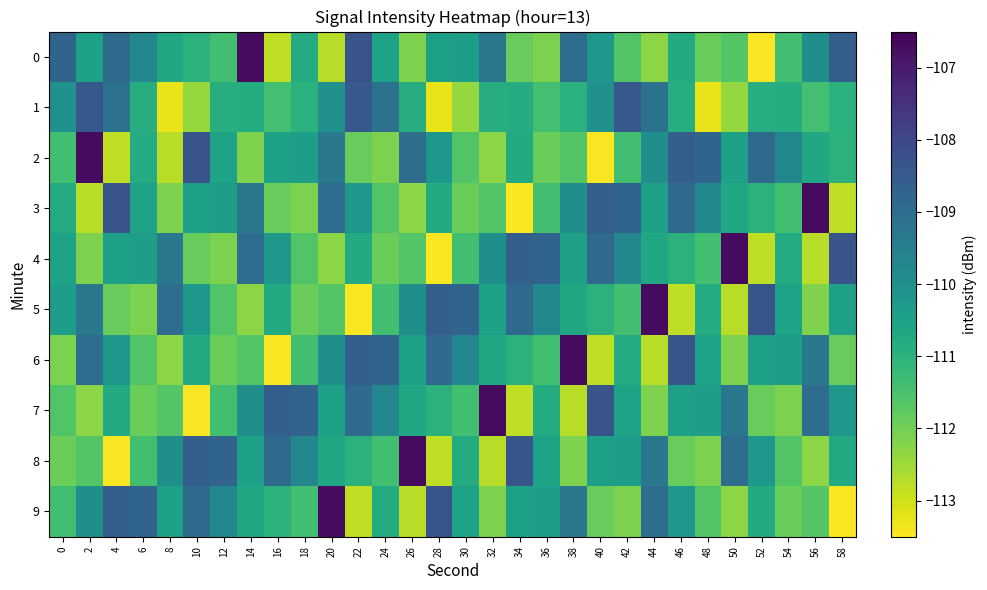

Reading left to right, transcribe all the data shown in this chart.

0: 0=-108.8	2=-110.5	4=-108.9	6=-109.7	8=-110.7	10=-111.0	12=-111.4	14=-106.7	16=-112.8	18=-110.8	20=-112.8	22=-108.3	24=-110.6	26=-112.1	28=-110.5	30=-110.4	32=-109.3	34=-111.9	36=-112.1	38=-109.0	40=-110.2	42=-111.6	44=-112.3	46=-110.8	48=-111.9	50=-111.6	52=-113.5	54=-111.4	56=-110.0	58=-108.6
1: 0=-110.0	2=-108.4	4=-109.1	6=-110.8	8=-113.3	10=-112.4	12=-110.9	14=-110.8	16=-111.4	18=-111.0	20=-110.0	22=-108.4	24=-109.1	26=-110.8	28=-113.3	30=-112.4	32=-110.9	34=-110.8	36=-111.4	38=-111.0	40=-110.0	42=-108.4	44=-109.1	46=-110.8	48=-113.3	50=-112.4	52=-110.9	54=-110.8	56=-111.4	58=-111.0
2: 0=-111.4	2=-106.7	4=-112.8	6=-110.8	8=-112.8	10=-108.3	12=-110.6	14=-112.1	16=-110.5	18=-110.4	20=-109.3	22=-111.9	24=-112.1	26=-109.0	28=-110.2	30=-111.6	32=-112.3	34=-110.8	36=-111.9	38=-111.6	40=-113.5	42=-111.4	44=-110.0	46=-108.6	48=-108.8	50=-110.5	52=-108.9	54=-109.7	56=-110.7	58=-111.0
3: 0=-110.8	2=-112.8	4=-108.3	6=-110.6	8=-112.1	10=-110.5	12=-110.4	14=-109.3	16=-111.9	18=-112.1	20=-109.0	22=-110.2	24=-111.6	26=-112.3	28=-110.8	30=-111.9	32=-111.6	34=-113.5	36=-111.4	38=-110.0	40=-108.6	42=-108.8	44=-110.5	46=-108.9	48=-109.7	50=-110.7	52=-111.0	54=-111.4	56=-106.7	58=-112.8
4: 0=-110.6	2=-112.1	4=-110.5	6=-110.4	8=-109.3	10=-111.9	12=-112.1	14=-109.0	16=-110.2	18=-111.6	20=-112.3	22=-110.8	24=-111.9	26=-111.6	28=-113.5	30=-111.4	32=-110.0	34=-108.6	36=-108.8	38=-110.5	40=-108.9	42=-109.7	44=-110.7	46=-111.0	48=-111.4	50=-106.7	52=-112.8	54=-110.8	56=-112.8	58=-108.3
5: 0=-110.4	2=-109.3	4=-111.9	6=-112.1	8=-109.0	10=-110.2	12=-111.6	14=-112.3	16=-110.8	18=-111.9	20=-111.6	22=-113.5	24=-111.4	26=-110.0	28=-108.6	30=-108.8	32=-110.5	34=-108.9	36=-109.7	38=-110.7	40=-111.0	42=-111.4	44=-106.7	46=-112.8	48=-110.8	50=-112.8	52=-108.3	54=-110.6	56=-112.1	58=-110.5
6: 0=-112.1	2=-109.0	4=-110.2	6=-111.6	8=-112.3	10=-110.8	12=-111.9	14=-111.6	16=-113.5	18=-111.4	20=-110.0	22=-108.6	24=-108.8	26=-110.5	28=-108.9	30=-109.7	32=-110.7	34=-111.0	36=-111.4	38=-106.7	40=-112.8	42=-110.8	44=-112.8	46=-108.3	48=-110.6	50=-112.1	52=-110.5	54=-110.4	56=-109.3	58=-111.9
7: 0=-111.6	2=-112.3	4=-110.8	6=-111.9	8=-111.6	10=-113.5	12=-111.4	14=-110.0	16=-108.6	18=-108.8	20=-110.5	22=-108.9	24=-109.7	26=-110.7	28=-111.0	30=-111.4	32=-106.7	34=-112.8	36=-110.8	38=-112.8	40=-108.3	42=-110.6	44=-112.1	46=-110.5	48=-110.4	50=-109.3	52=-111.9	54=-112.1	56=-109.0	58=-110.2
8: 0=-111.9	2=-111.6	4=-113.5	6=-111.4	8=-110.0	10=-108.6	12=-108.8	14=-110.5	16=-108.9	18=-109.7	20=-110.7	22=-111.0	24=-111.4	26=-106.7	28=-112.8	30=-110.8	32=-112.8	34=-108.3	36=-110.6	38=-112.1	40=-110.5	42=-110.4	44=-109.3	46=-111.9	48=-112.1	50=-109.0	52=-110.2	54=-111.6	56=-112.3	58=-110.8
9: 0=-111.4	2=-110.0	4=-108.6	6=-108.8	8=-110.5	10=-108.9	12=-109.7	14=-110.7	16=-111.0	18=-111.4	20=-106.7	22=-112.8	24=-110.8	26=-112.8	28=-108.3	30=-110.6	32=-112.1	34=-110.5	36=-110.4	38=-109.3	40=-111.9	42=-112.1	44=-109.0	46=-110.2	48=-111.6	50=-112.3	52=-110.8	54=-111.9	56=-111.6	58=-113.5